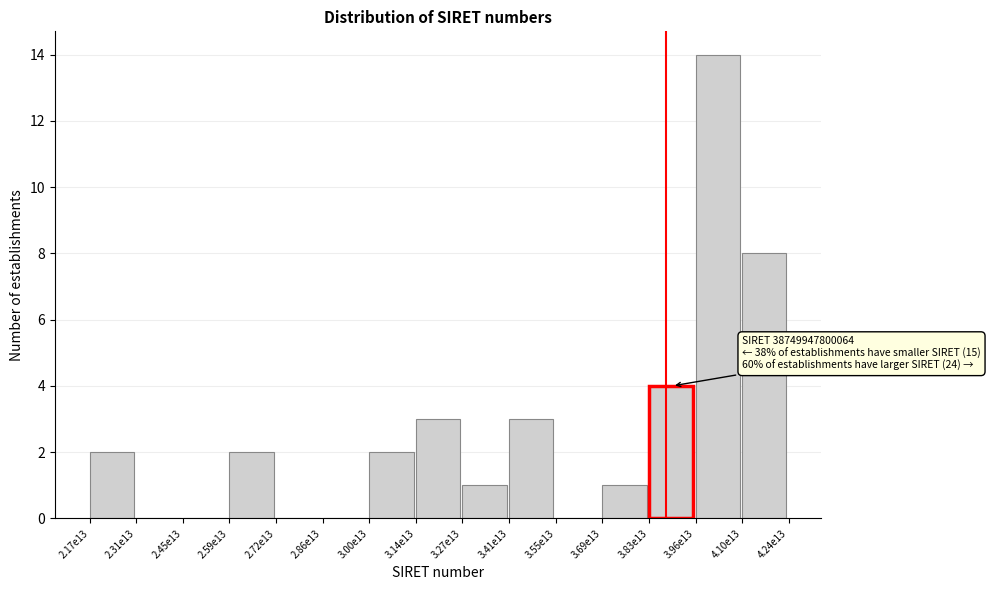

Reading right to left, transcribe all the data shown in this chart.

4.10e13=8	3.96e13=14	3.83e13=4	3.69e13=1	3.55e13=0	3.41e13=3	3.27e13=1	3.14e13=3	3.00e13=2	2.86e13=0	2.72e13=0	2.59e13=2	2.45e13=0	2.31e13=0	2.17e13=2